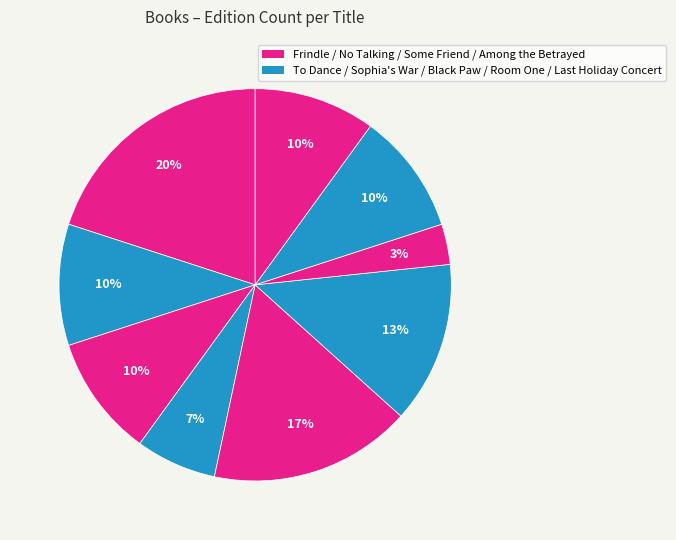

What is the largest slice in the pie chart?

Frindle